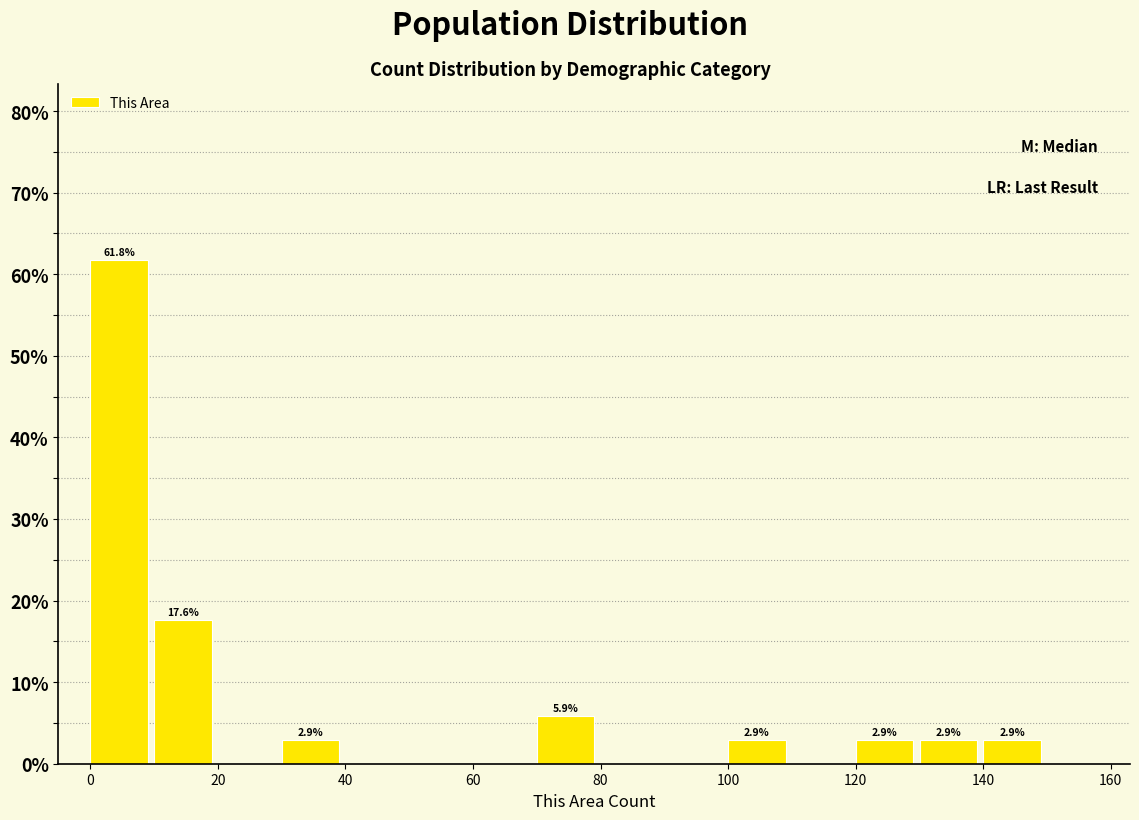

Which range on the x-axis has the tallest bar?

0 to 10